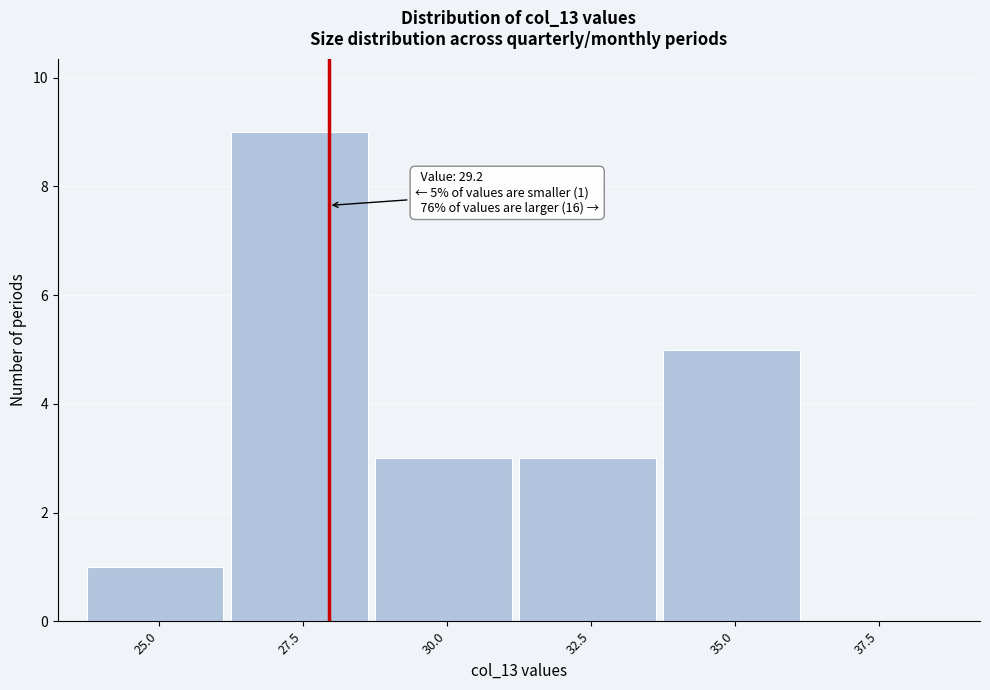

Reading left to right, transcribe all the data shown in this chart.

25.0=1	27.5=9	30.0=3	32.5=3	35.0=5	37.5=0